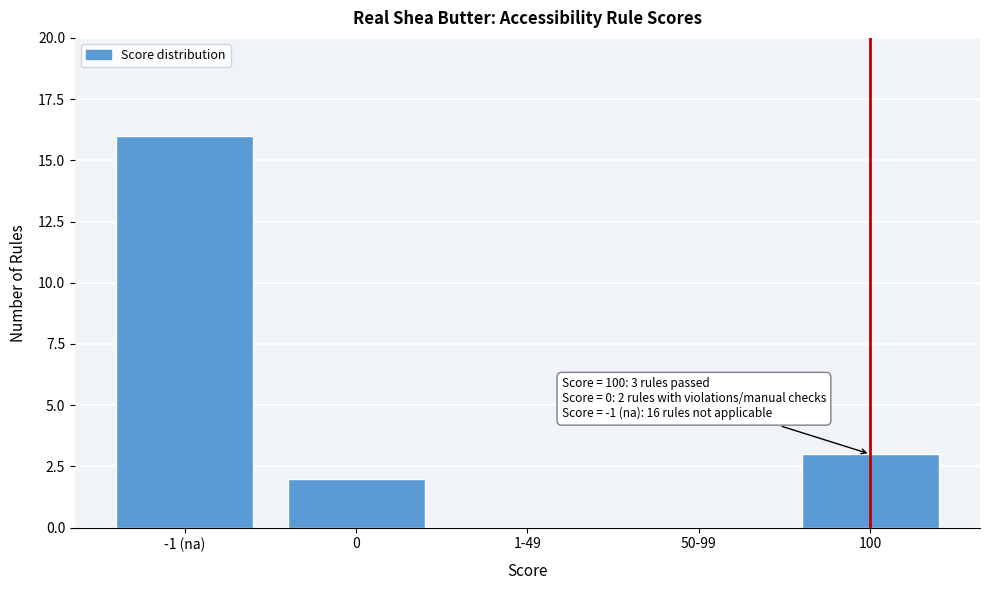

Reading left to right, transcribe all the data shown in this chart.

-1 (na)=16	0=2	1-49=0	50-99=0	100=3